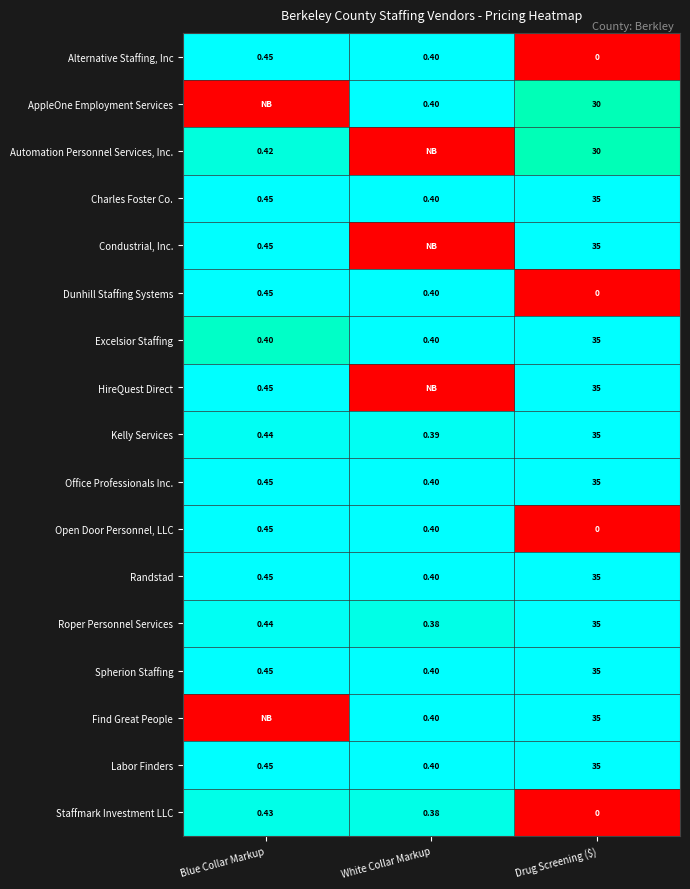

How many data points does each series have?

3